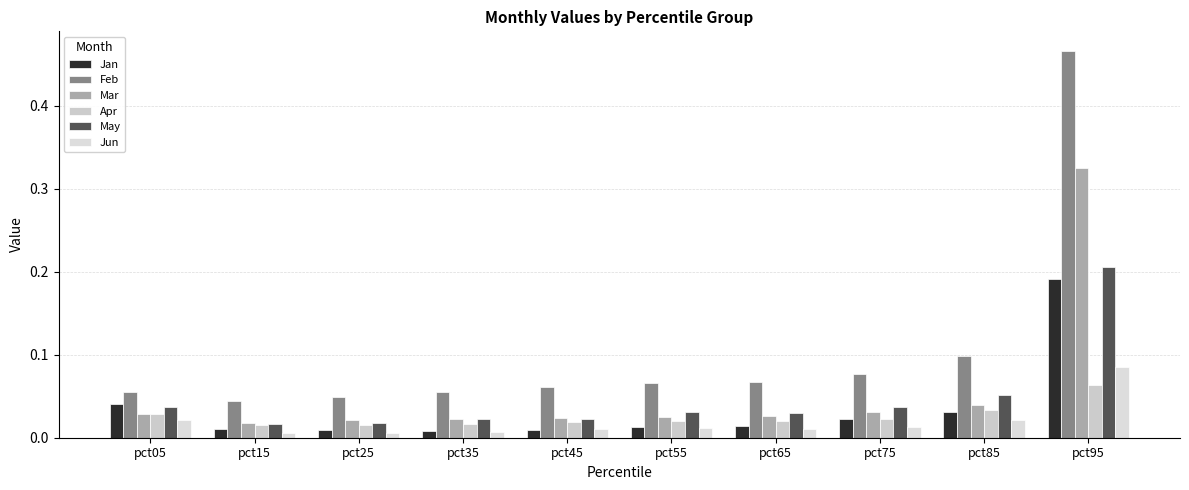

Reading left to right, list all the values displayed in this chart.

Jan: pct05=0.0	pct15=0.0	pct25=0.0	pct35=0.0	pct45=0.0	pct55=0.0	pct65=0.0	pct75=0.0	pct85=0.0	pct95=0.2
Feb: pct05=0.1	pct15=0.0	pct25=0.0	pct35=0.1	pct45=0.1	pct55=0.1	pct65=0.1	pct75=0.1	pct85=0.1	pct95=0.5
Mar: pct05=0.0	pct15=0.0	pct25=0.0	pct35=0.0	pct45=0.0	pct55=0.0	pct65=0.0	pct75=0.0	pct85=0.0	pct95=0.3
Apr: pct05=0.0	pct15=0.0	pct25=0.0	pct35=0.0	pct45=0.0	pct55=0.0	pct65=0.0	pct75=0.0	pct85=0.0	pct95=0.1
May: pct05=0.0	pct15=0.0	pct25=0.0	pct35=0.0	pct45=0.0	pct55=0.0	pct65=0.0	pct75=0.0	pct85=0.1	pct95=0.2
Jun: pct05=0.0	pct15=0.0	pct25=0.0	pct35=0.0	pct45=0.0	pct55=0.0	pct65=0.0	pct75=0.0	pct85=0.0	pct95=0.1